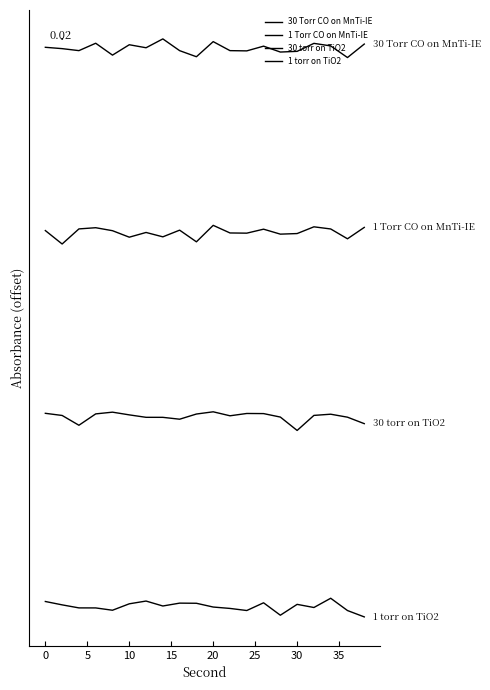

What is the average value of the 1 torr on TiO2 series?

0.6